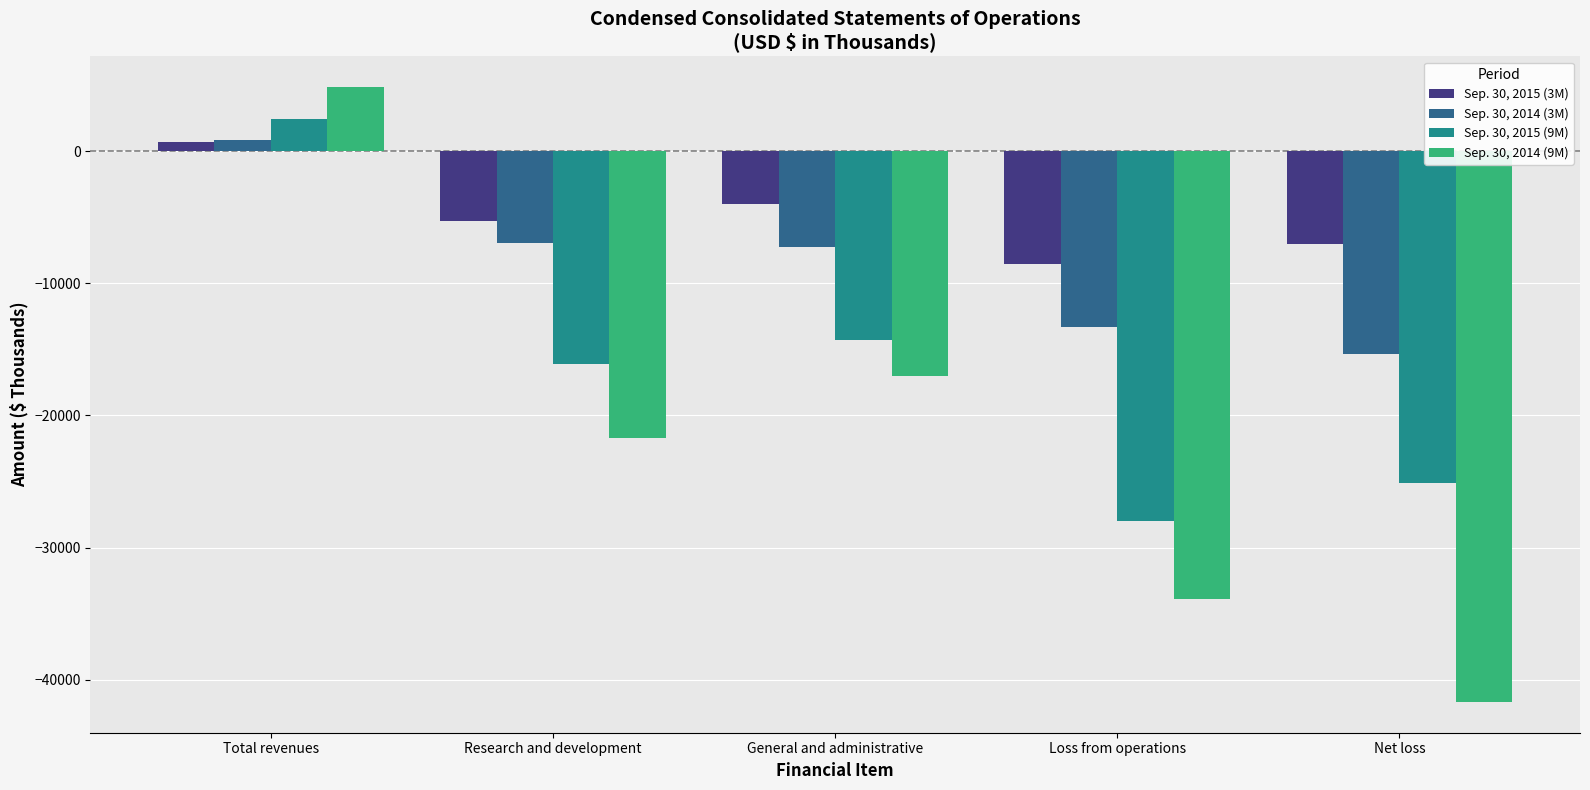

The value of Sep. 30, 2015 (3M) at Loss from operations is -8570. True or false?

True